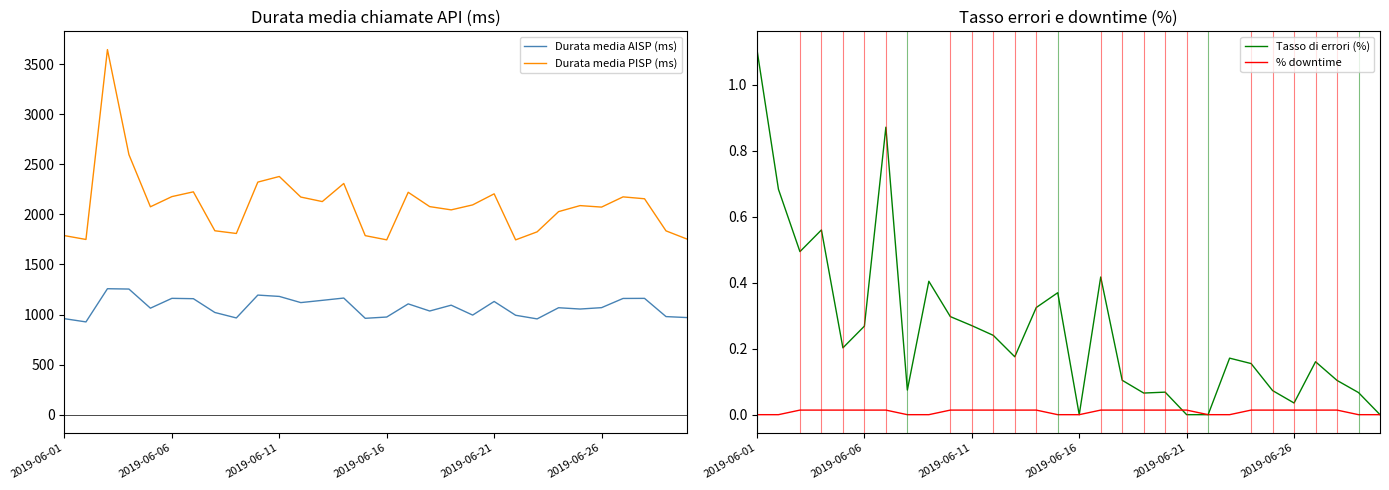

True or false: Durata media PISP (ms) and Durata media AISP (ms) intersect in this chart.

False